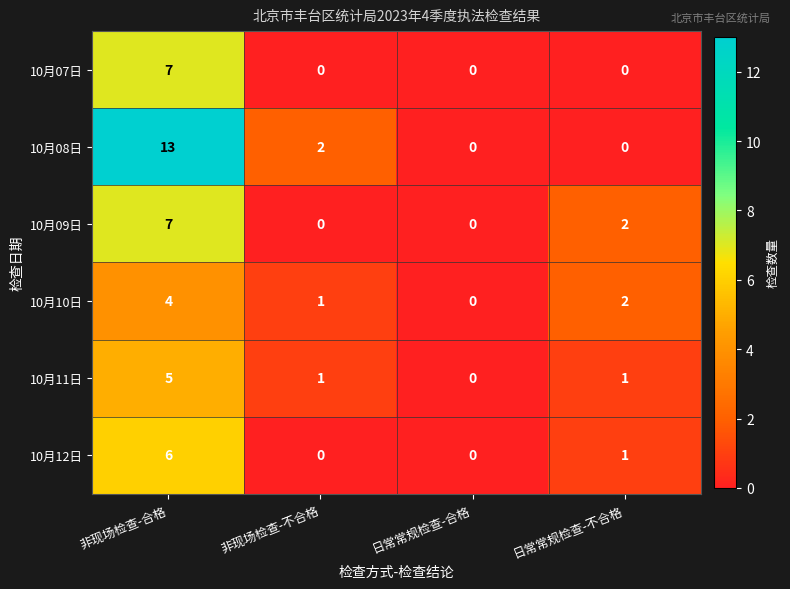

How many series are shown in this chart?

6